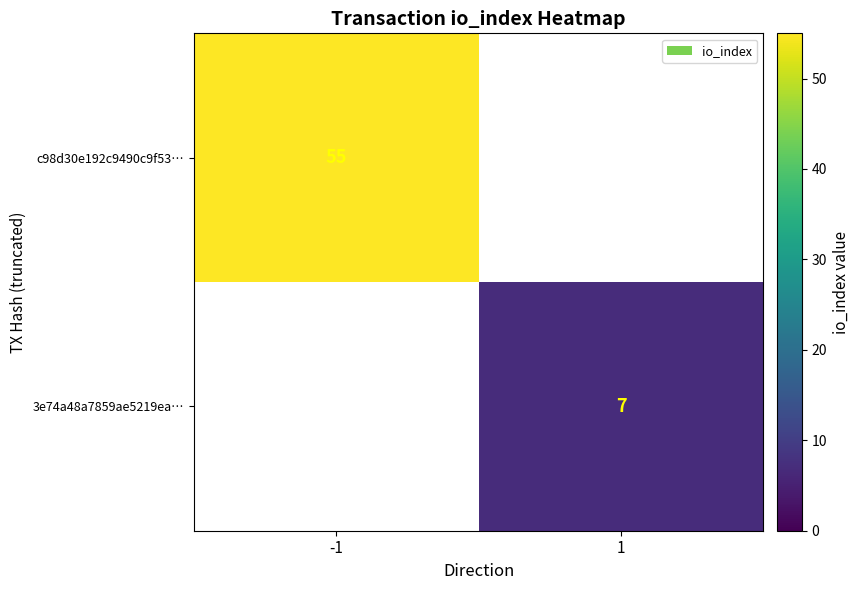

The c98d30e192c9490c9f53… series shows 12 at -1. True or false?

False